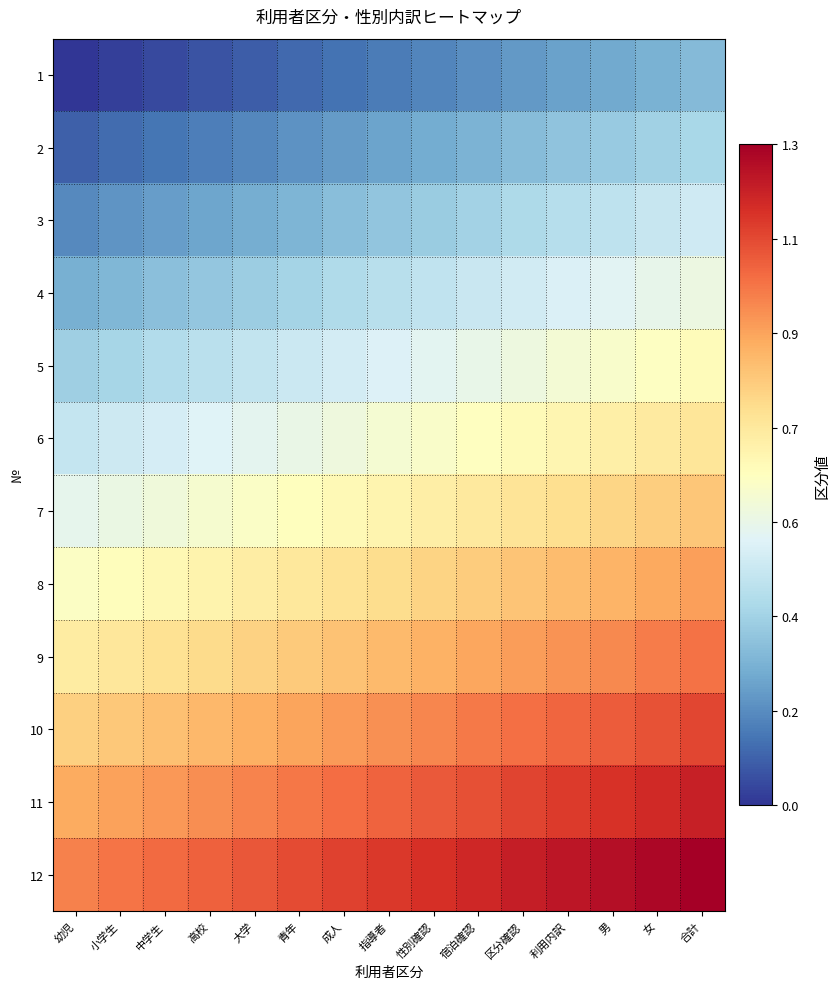

Reading left to right, extract all data points from this chart.

1: 幼児=0.0	小学生=0.0	中学生=0.0	高校=0.1	大学=0.1	青年=0.1	成人=0.1	指導者=0.1	性別確認=0.2	宿泊確認=0.2	区分確認=0.2	利用内訳=0.2	男=0.3	女=0.3	合計=0.3
2: 幼児=0.1	小学生=0.1	中学生=0.1	高校=0.2	大学=0.2	青年=0.2	成人=0.2	指導者=0.2	性別確認=0.3	宿泊確認=0.3	区分確認=0.3	利用内訳=0.3	男=0.3	女=0.4	合計=0.4
3: 幼児=0.2	小学生=0.2	中学生=0.2	高校=0.2	大学=0.3	青年=0.3	成人=0.3	指導者=0.3	性別確認=0.4	宿泊確認=0.4	区分確認=0.4	利用内訳=0.4	男=0.4	女=0.5	合計=0.5
4: 幼児=0.3	小学生=0.3	中学生=0.3	高校=0.3	大学=0.4	青年=0.4	成人=0.4	指導者=0.4	性別確認=0.4	宿泊確認=0.5	区分確認=0.5	利用内訳=0.5	男=0.5	女=0.6	合計=0.6
5: 幼児=0.4	小学生=0.4	中学生=0.4	高校=0.4	大学=0.4	青年=0.5	成人=0.5	指導者=0.5	性別確認=0.5	宿泊確認=0.6	区分確認=0.6	利用内訳=0.6	男=0.6	女=0.6	合計=0.7
6: 幼児=0.5	小学生=0.5	中学生=0.5	高校=0.5	大学=0.5	青年=0.6	成人=0.6	指導者=0.6	性別確認=0.6	宿泊確認=0.6	区分確認=0.7	利用内訳=0.7	男=0.7	女=0.7	合計=0.8
7: 幼児=0.5	小学生=0.6	中学生=0.6	高校=0.6	大学=0.6	青年=0.7	成人=0.7	指導者=0.7	性別確認=0.7	宿泊確認=0.7	区分確認=0.8	利用内訳=0.8	男=0.8	女=0.8	合計=0.8
8: 幼児=0.6	小学生=0.7	中学生=0.7	高校=0.7	大学=0.7	青年=0.7	成人=0.8	指導者=0.8	性別確認=0.8	宿泊確認=0.8	区分確認=0.9	利用内訳=0.9	男=0.9	女=0.9	合計=0.9
9: 幼児=0.7	小学生=0.7	中学生=0.8	高校=0.8	大学=0.8	青年=0.8	成人=0.9	指導者=0.9	性別確認=0.9	宿泊確認=0.9	区分確認=0.9	利用内訳=1.0	男=1.0	女=1.0	合計=1.0
10: 幼児=0.8	小学生=0.8	中学生=0.9	高校=0.9	大学=0.9	青年=0.9	成人=0.9	指導者=1.0	性別確認=1.0	宿泊確認=1.0	区分確認=1.0	利用内訳=1.1	男=1.1	女=1.1	合計=1.1
11: 幼児=0.9	小学生=0.9	中学生=1.0	高校=1.0	大学=1.0	青年=1.0	成人=1.0	指導者=1.1	性別確認=1.1	宿泊確認=1.1	区分確認=1.1	利用内訳=1.1	男=1.2	女=1.2	合計=1.2
12: 幼児=1.0	小学生=1.0	中学生=1.0	高校=1.1	大学=1.1	青年=1.1	成人=1.1	指導者=1.1	性別確認=1.2	宿泊確認=1.2	区分確認=1.2	利用内訳=1.2	男=1.3	女=1.3	合計=1.3